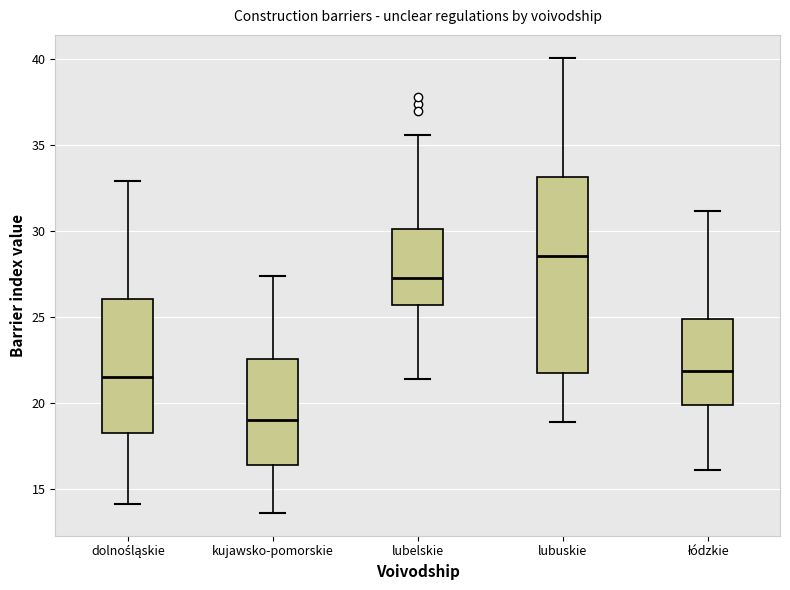

Reading left to right, read every box against the y-axis: the position of its median line, the range the box covers, and the ends of its whiskers. The values are not printed on the chart, so give them approximately, as read against the axis.

dolnośląskie: median 21.5, box 18.5 to 26.0, whiskers 14.0 to 33.0
kujawsko-pomorskie: median 19.0, box 16.5 to 22.5, whiskers 13.5 to 27.5
lubelskie: median 27.5, box 25.5 to 30.0, whiskers 21.5 to 35.5
lubuskie: median 28.5, box 22.0 to 33.0, whiskers 19.0 to 40.0
łódzkie: median 22.0, box 20.0 to 25.0, whiskers 16.0 to 31.0